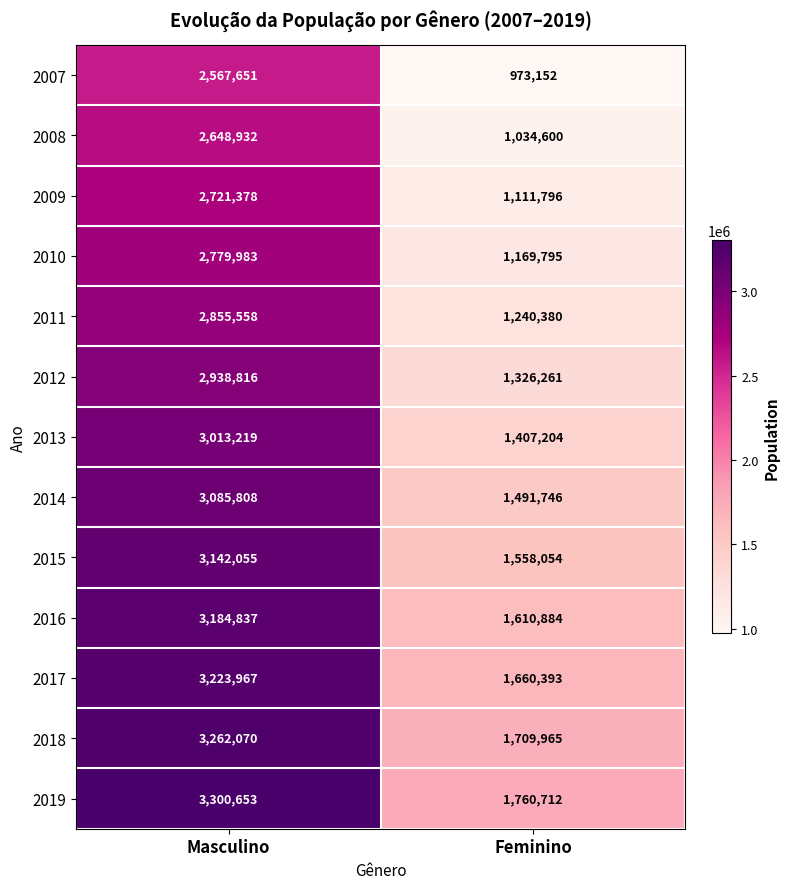

Is the value of 2015 at Feminino greater than the value of 2007 at Feminino?

Yes